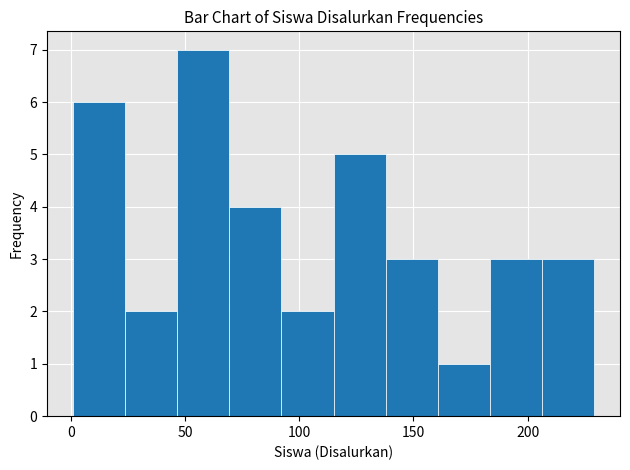

Which range on the x-axis has the tallest bar?

45 to 70